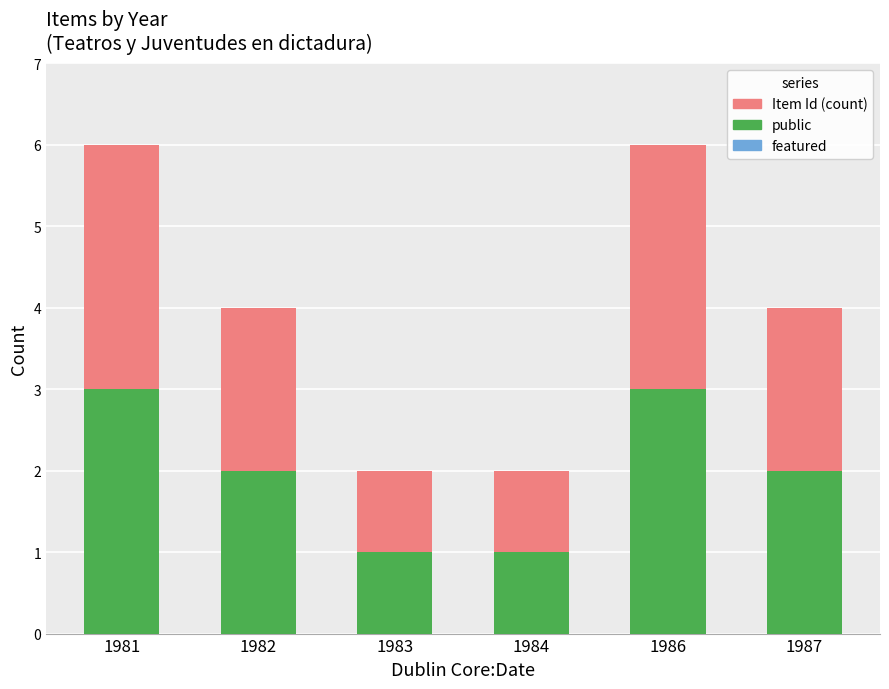

What is the value of the public bar at the 5th from the left?

3